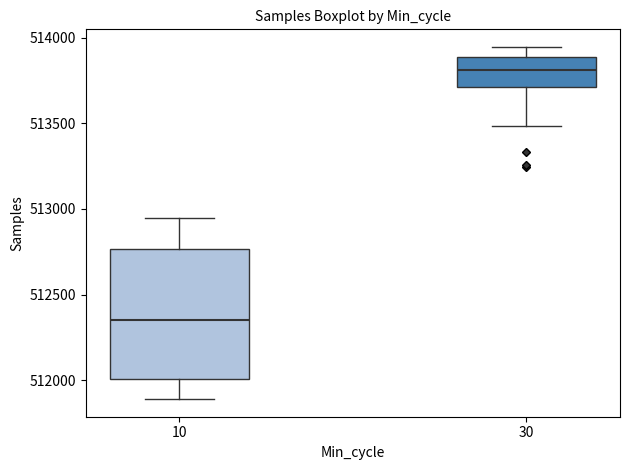

Where does the lower whisker of the box at x = 10 end on the y-axis? The values are not printed on the chart, so give them approximately, as read against the axis.

511900